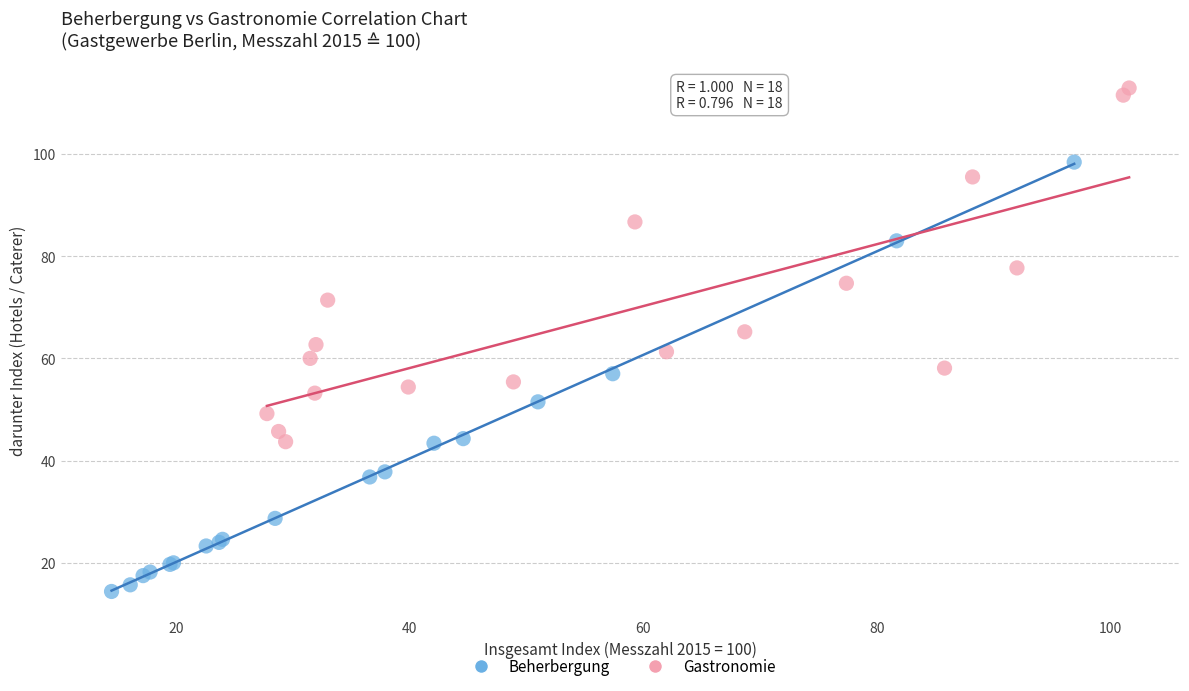

Which series contains the lowest Y value?

Beherbergung